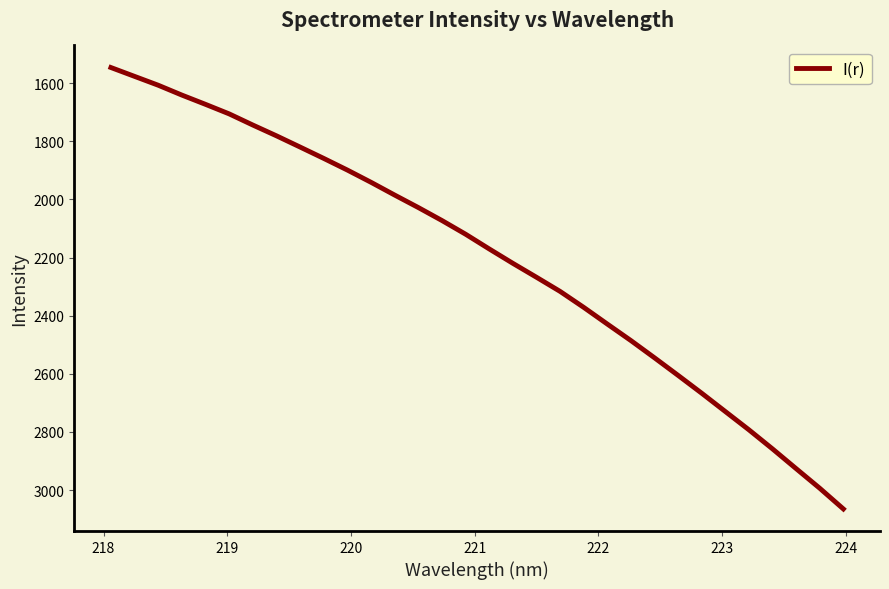

What is the smallest value displayed?

1546.1